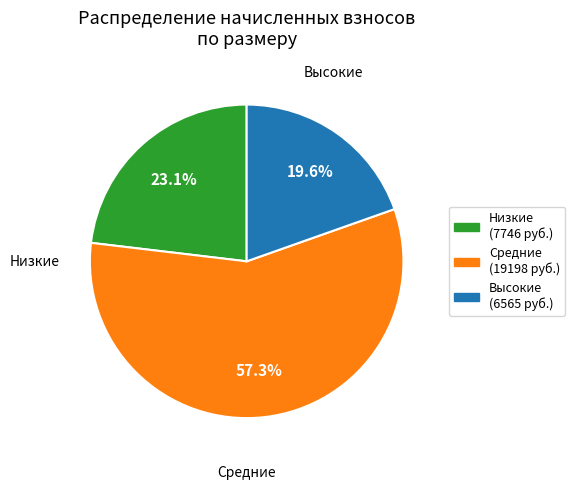

Is there a majority slice in this chart?

Yes